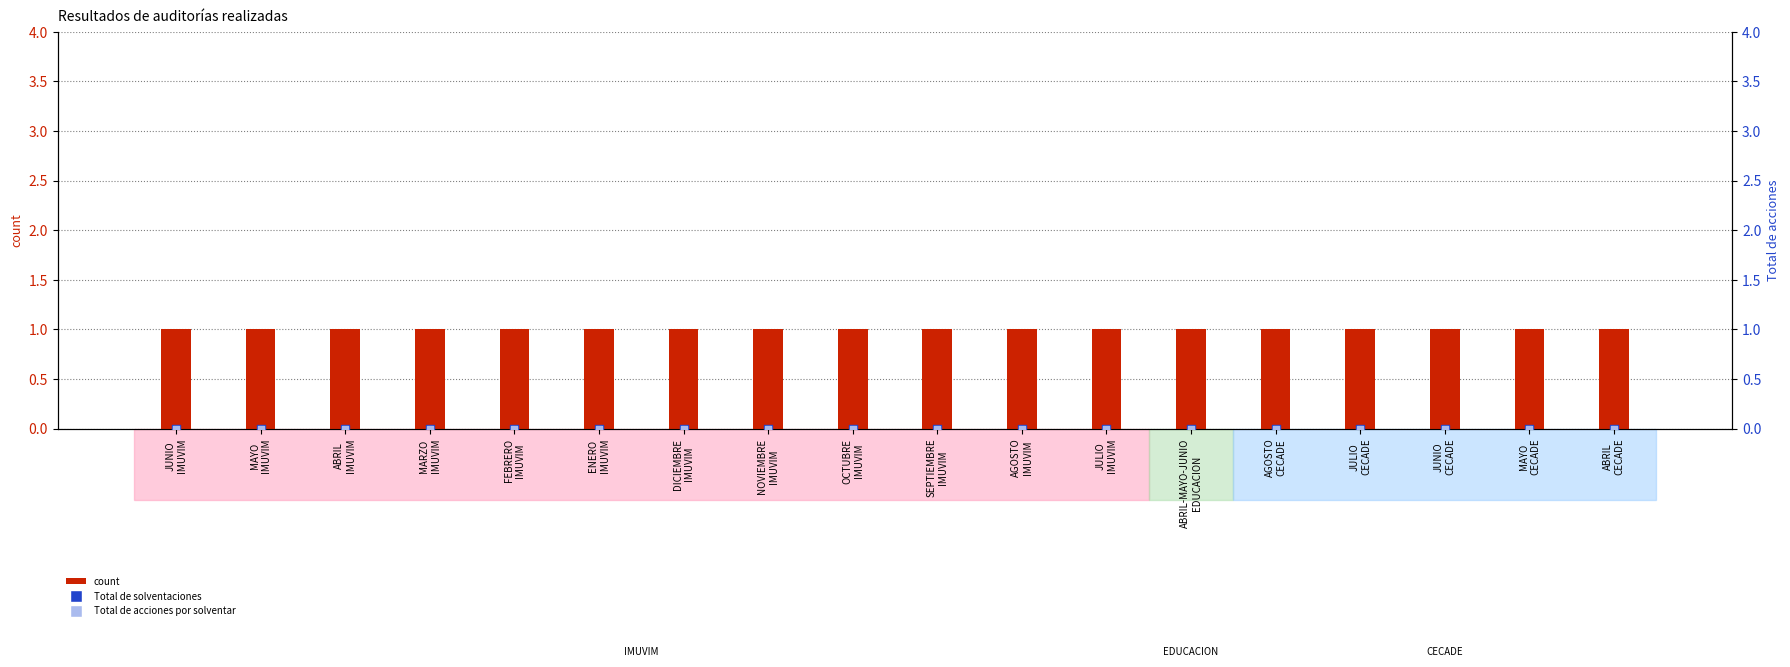

What are all the series names shown in the legend?

count, Total de solventaciones, Total de acciones por solventar